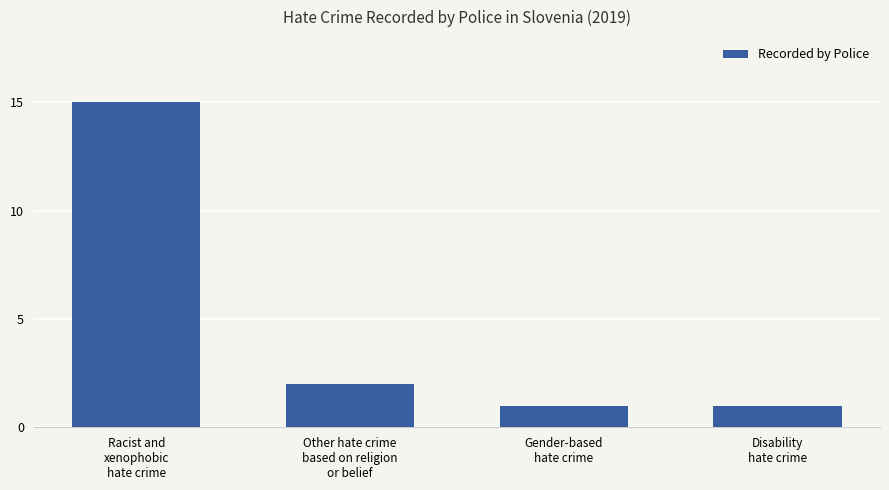

Where does the data first go above 2?

Racist and
xenophobic
hate crime